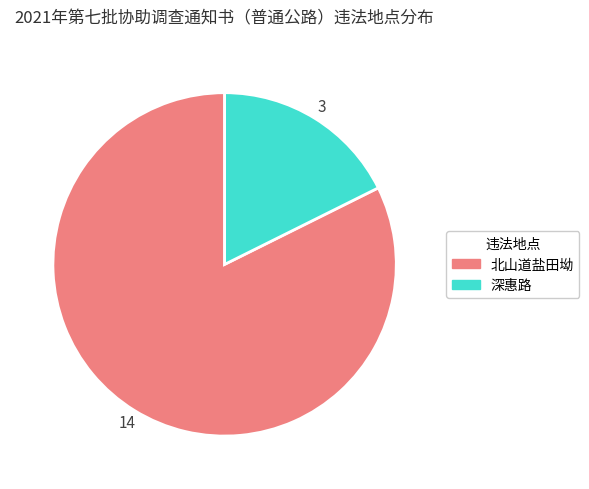

Between 北山道盐田坳 and 深惠路, which is larger?

北山道盐田坳